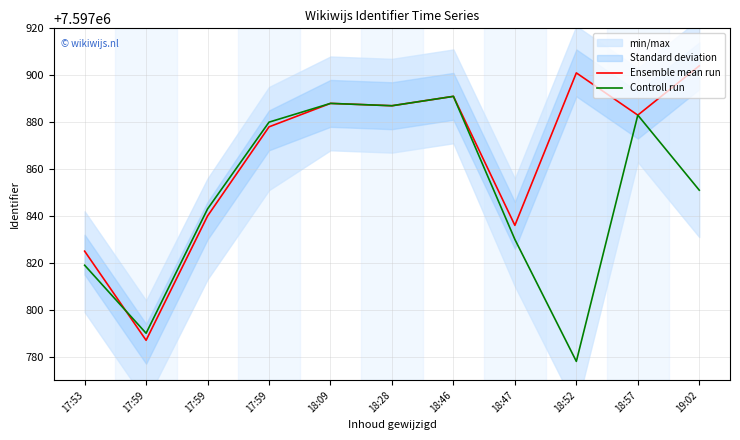

Where is the first local maximum for Ensemble mean run?

18:09